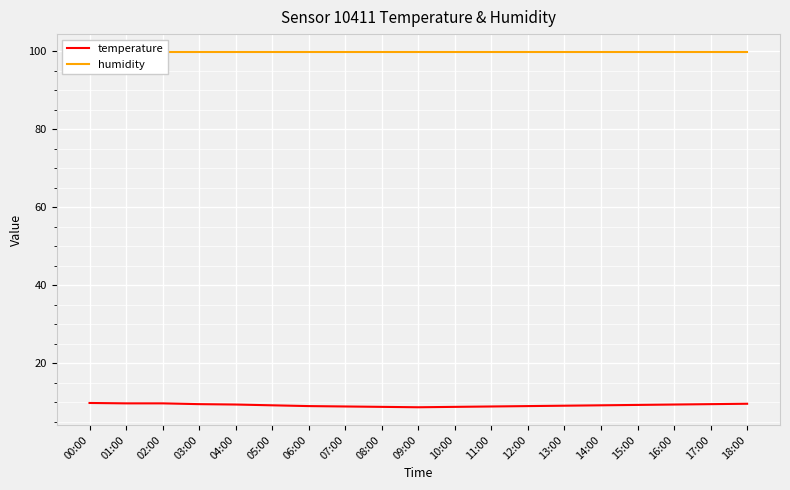

What is the value of the humidity point at the 15th from the left?

99.9